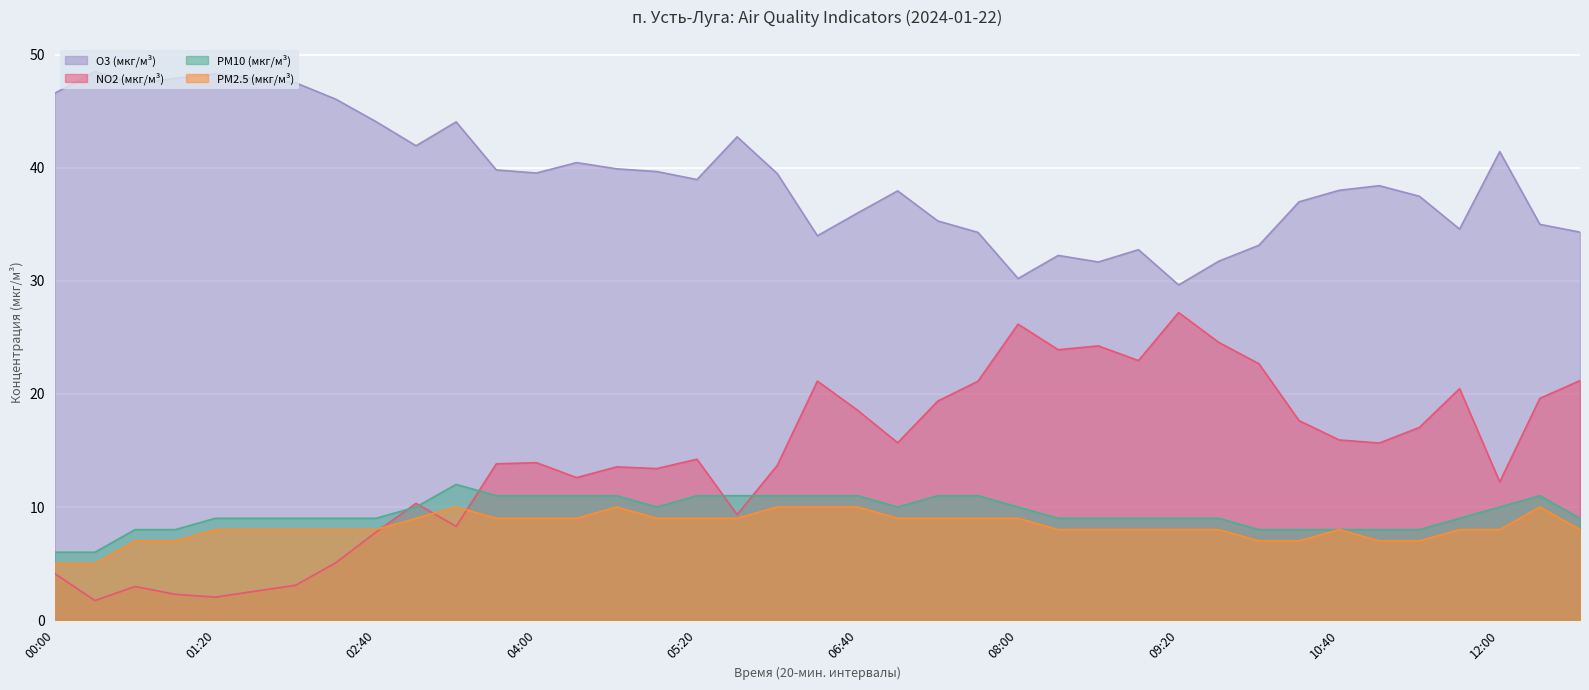

Which category has the highest value in the NO2 (мкг/м³) series?

09:20